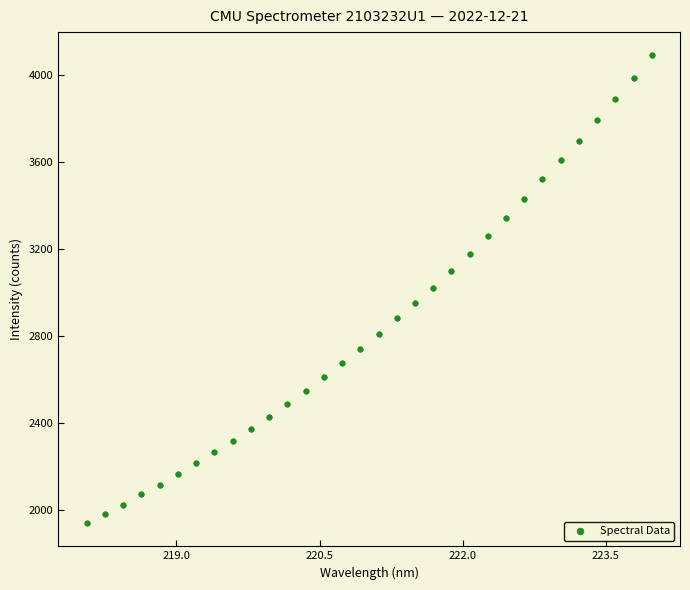

What is the range of X values (max minus min)?

5.9